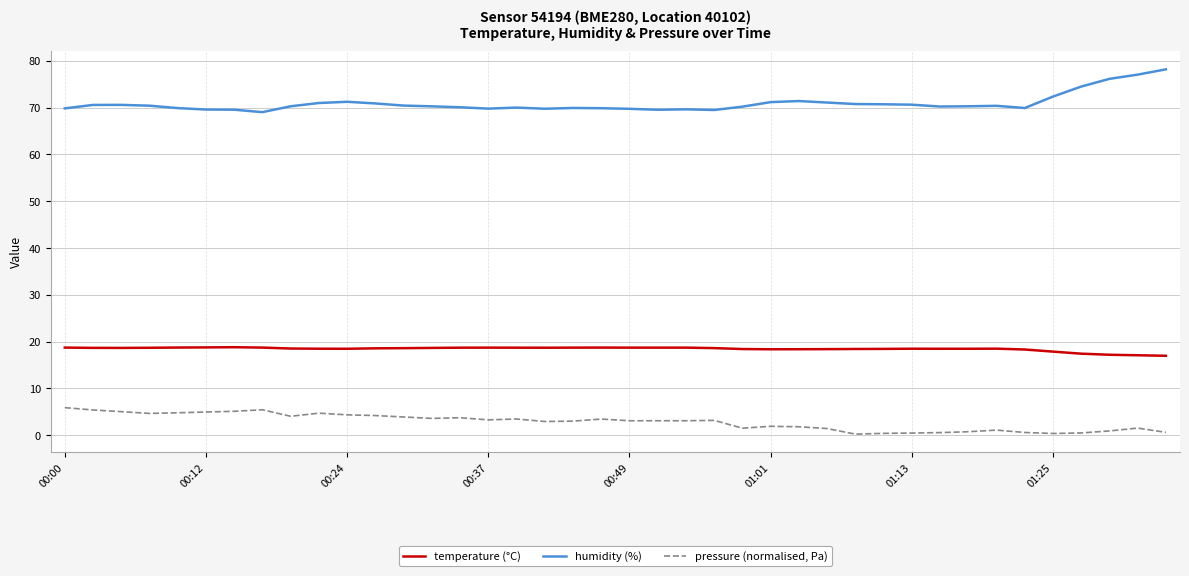

List the series in order of their peak value, highest first.

humidity (%), temperature (°C), pressure (normalised, Pa)